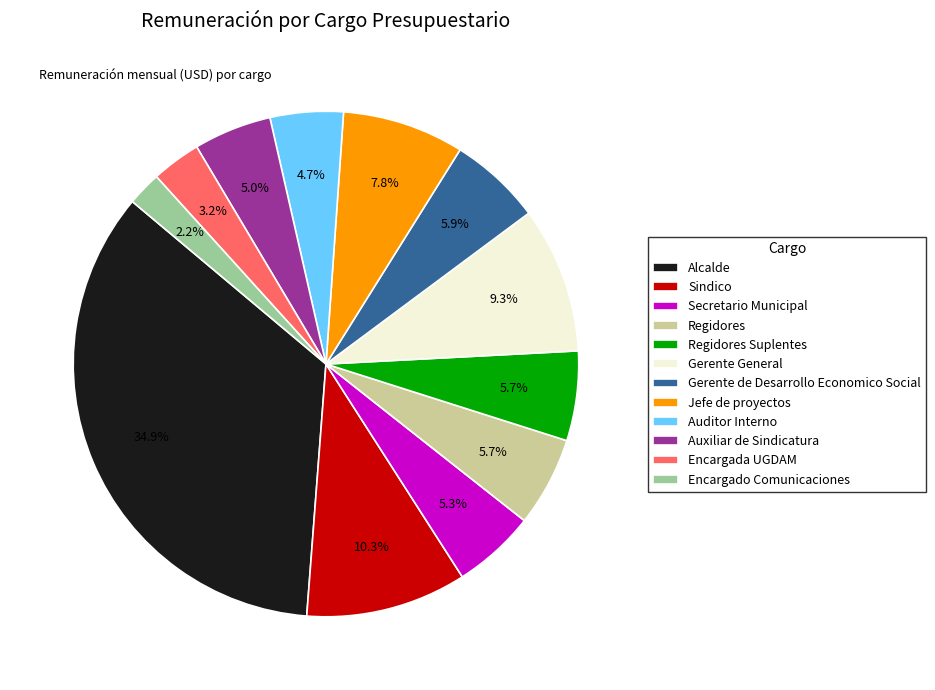

To the nearest percent, what is the combined percentage of Encargada UGDAM and Gerente de Desarrollo Economico Social?

9%